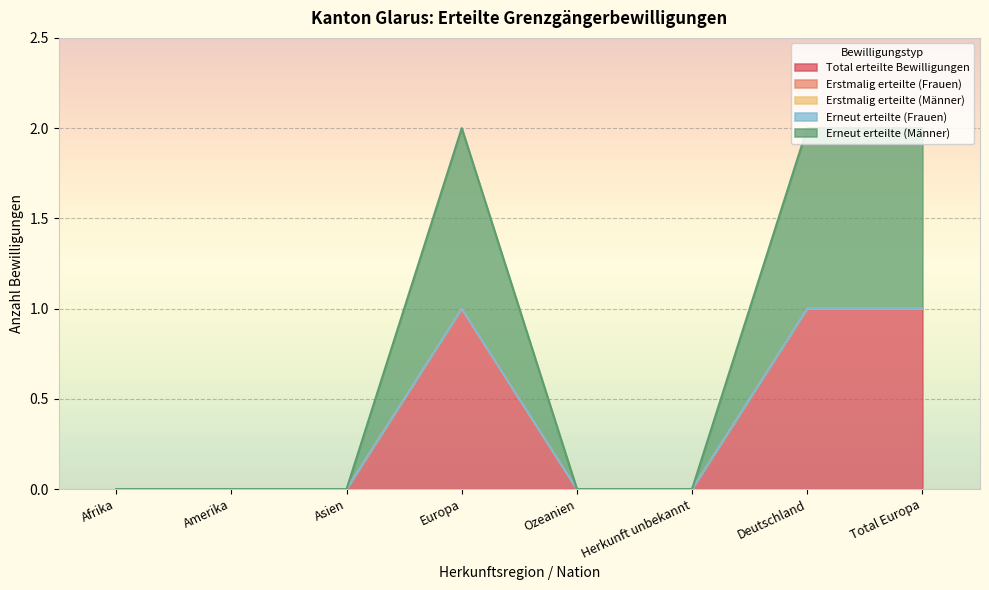

Count the Erneut erteilte (Männer) values in the range 0 to 1.

8